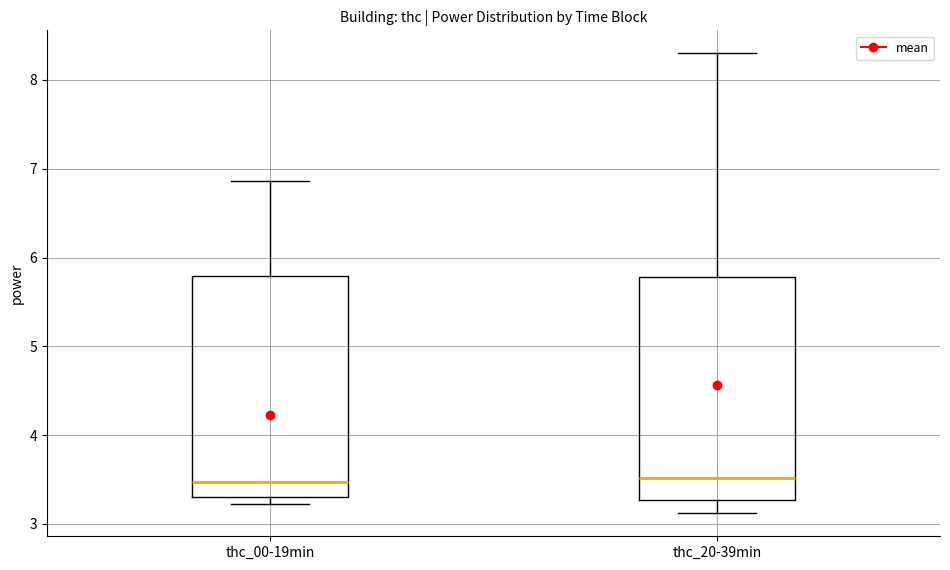

Where does the upper whisker of the box for thc_00-19min end on the y-axis? The values are not printed on the chart, so give them approximately, as read against the axis.

6.9